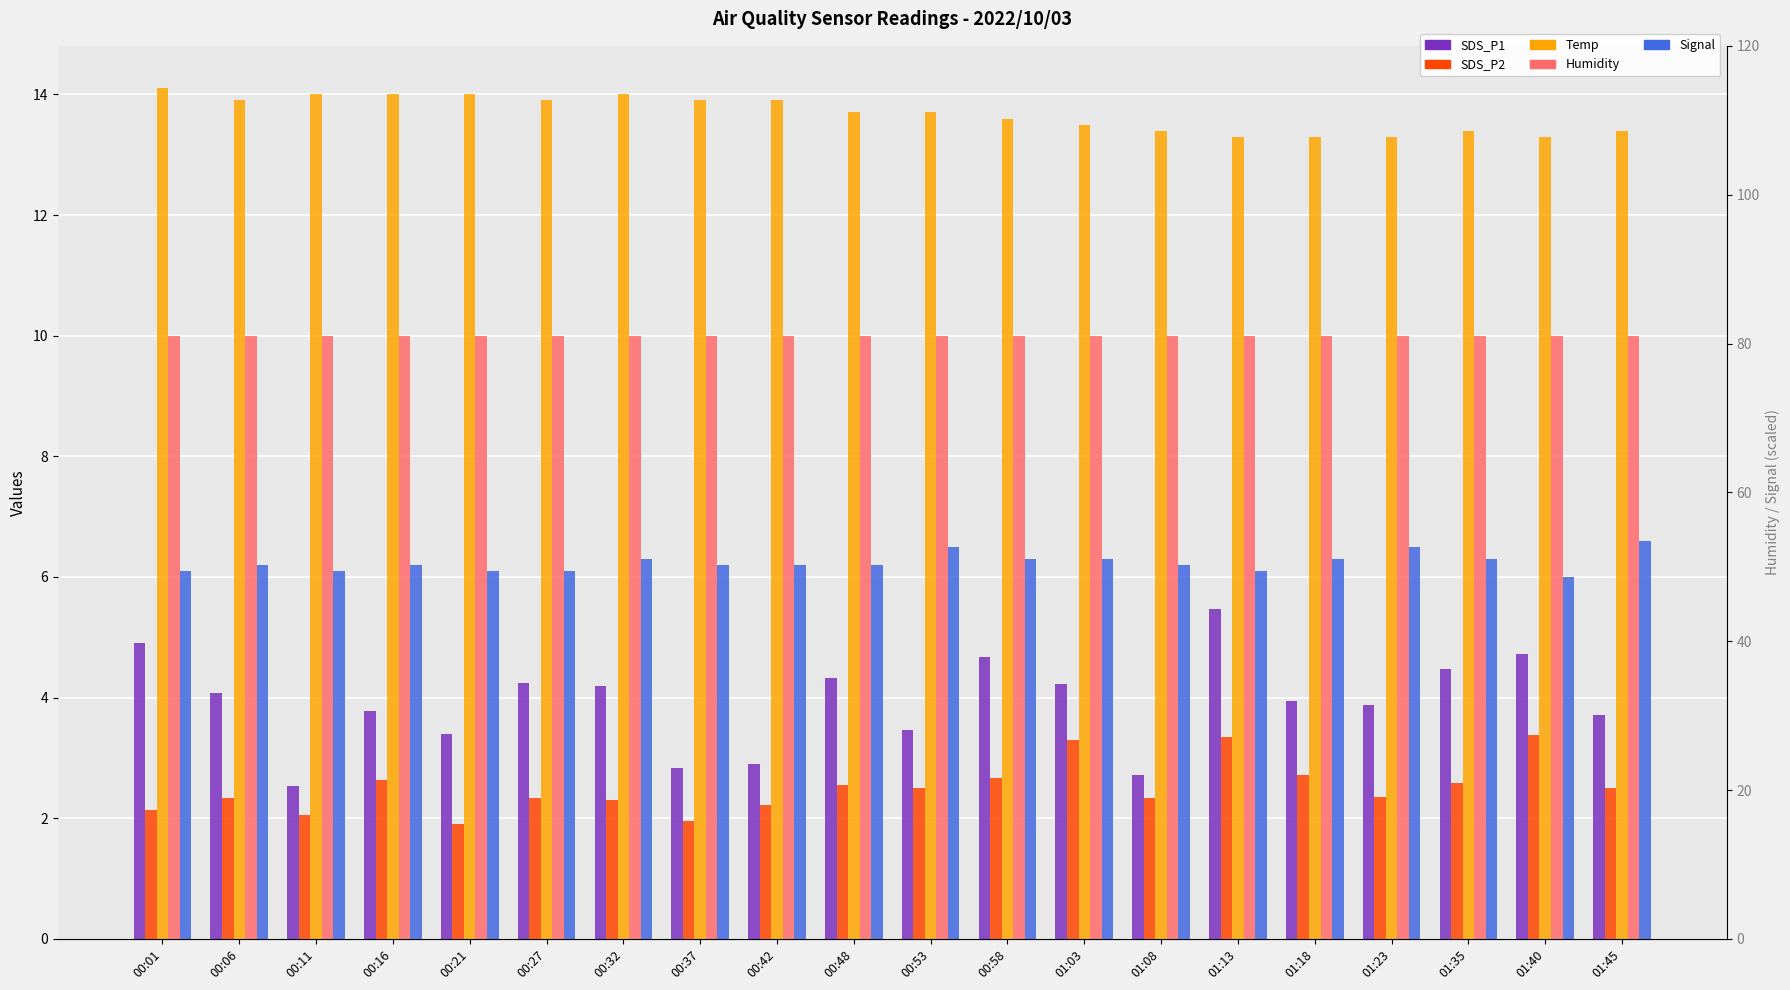

What is the label of the 14th bar from the right?

00:32